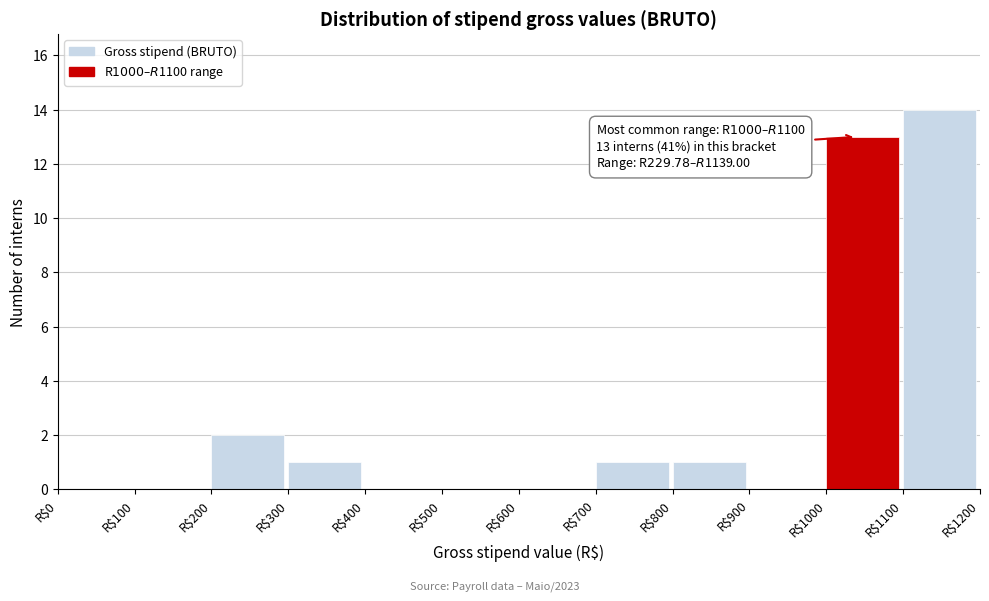

Over which range of the x-axis is the bar tallest?

1100 to 1200